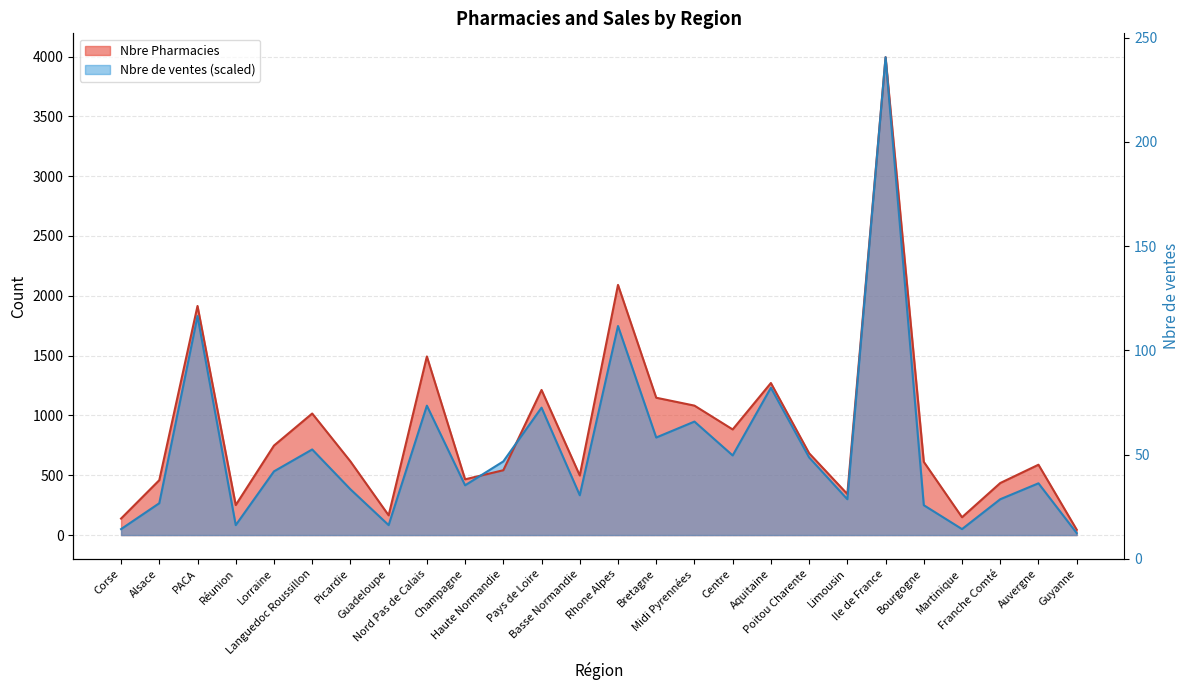

Where does the Nbre de ventes series first go above 532?

PACA